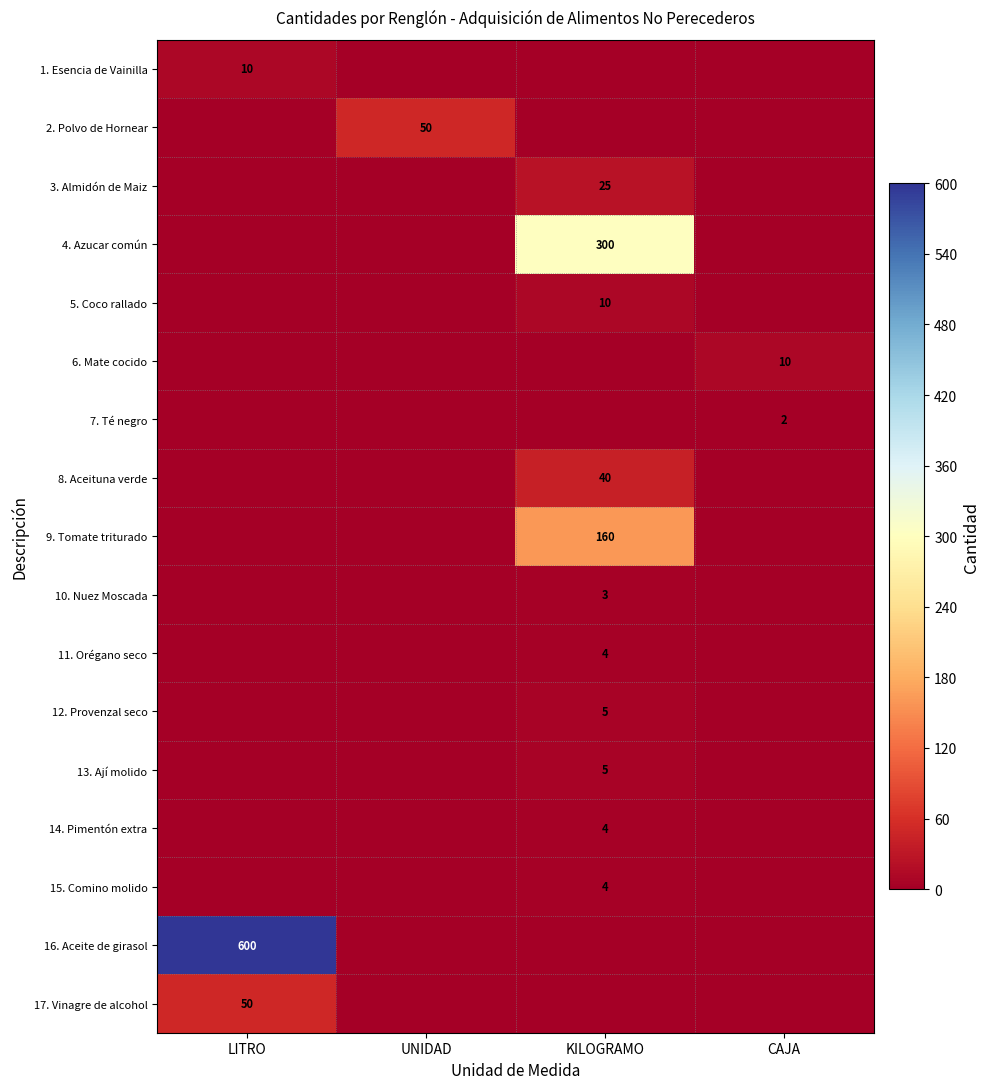

Is it true that 15. Comino molido equals 2 at KILOGRAMO?

False